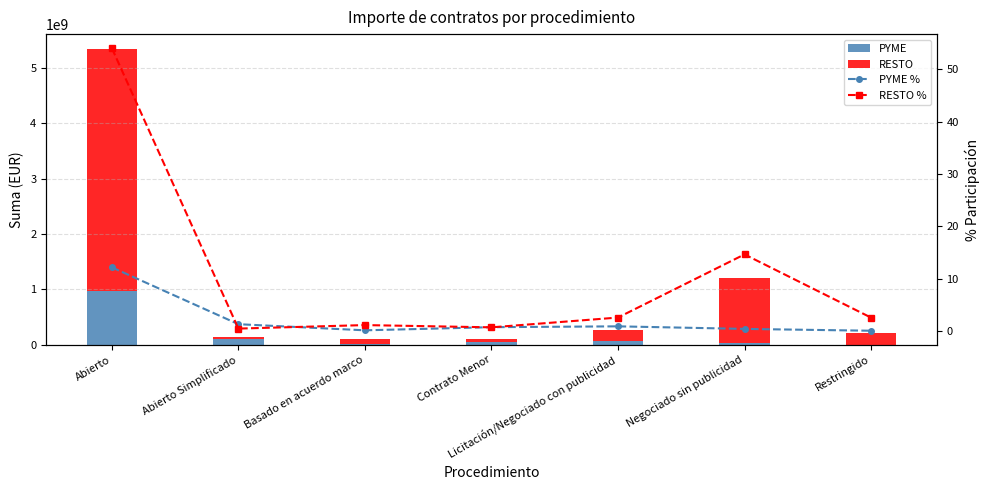

Which category has the lowest value in the PYME % series?

Restringido